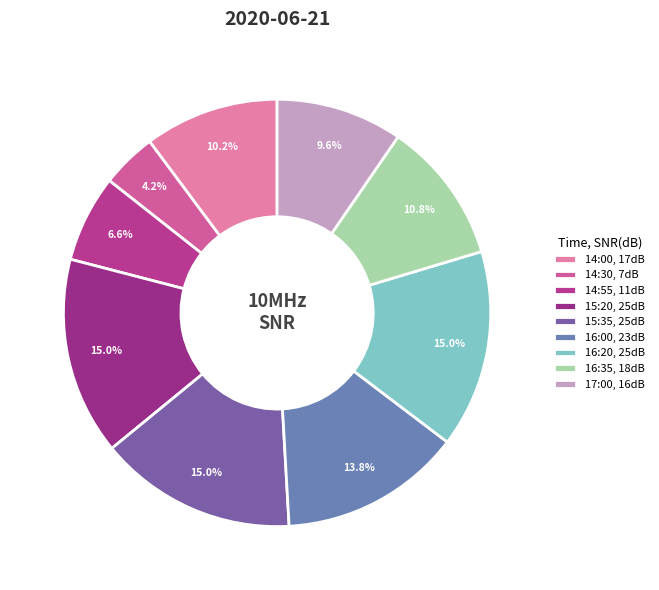

Does any single category account for the majority?

No